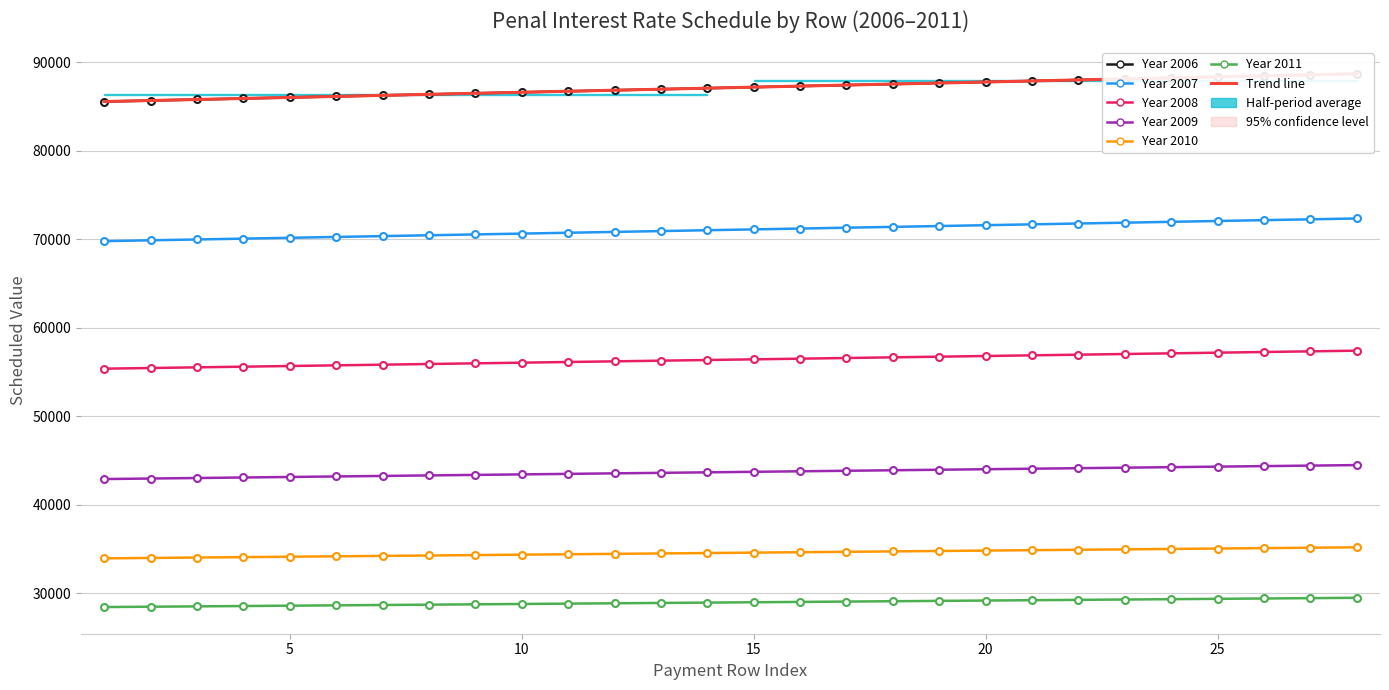

What is the smallest value displayed?

85566.9